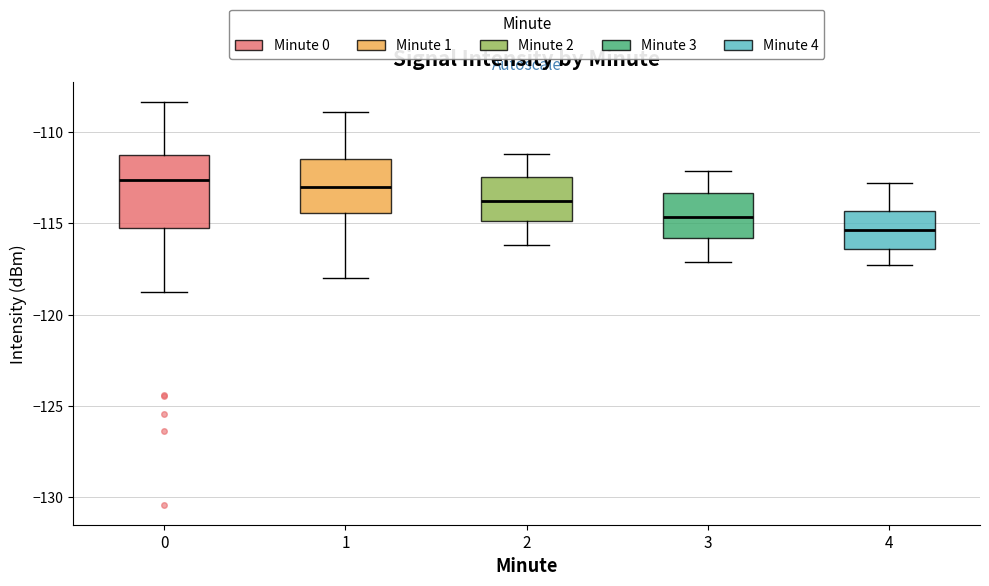

Where is the upper edge of the box at x = 4 on the y-axis? The values are not printed on the chart, so give them approximately, as read against the axis.

-114.5